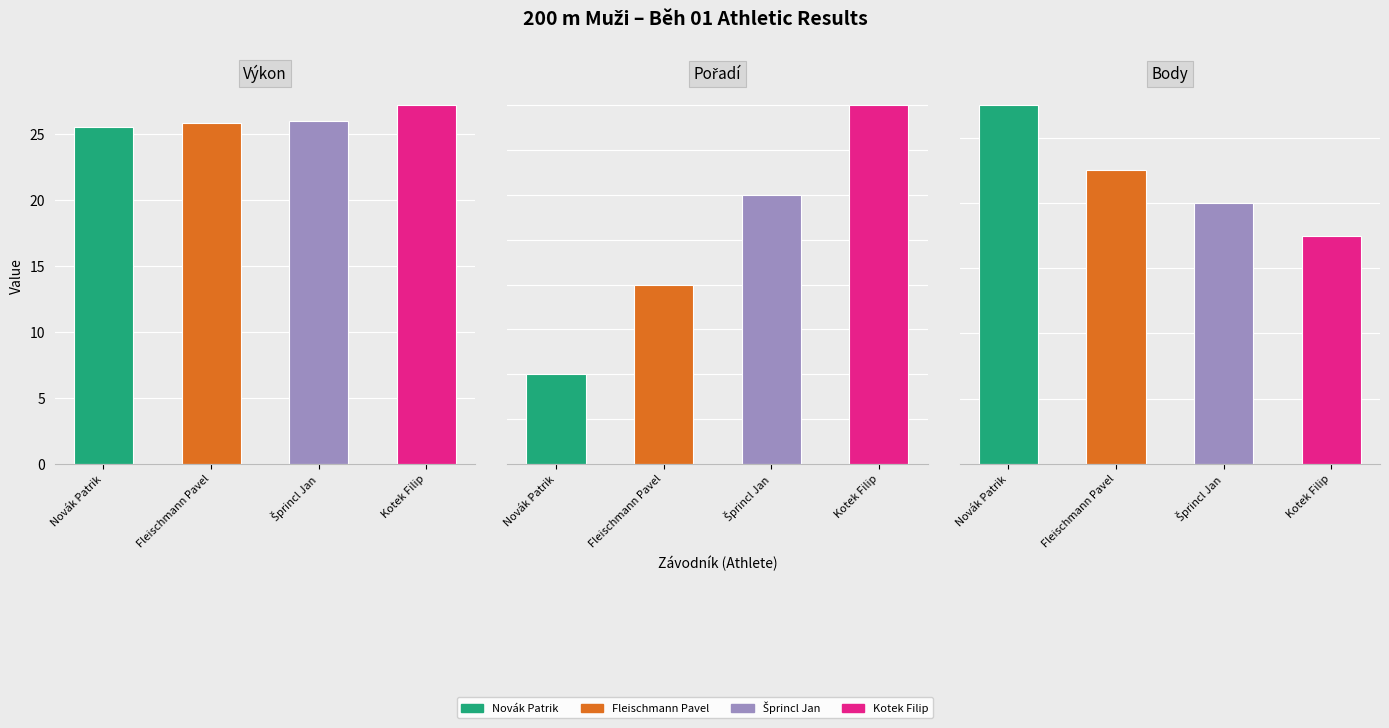

How many bars are there in each group?

3